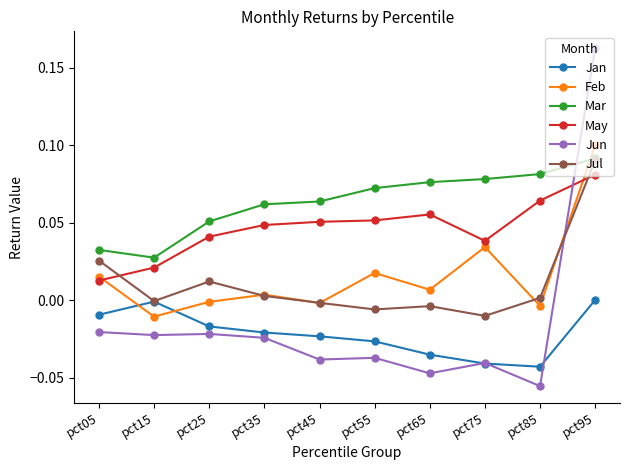

Between pct85 and pct95, which series saw the biggest shift?

Jun